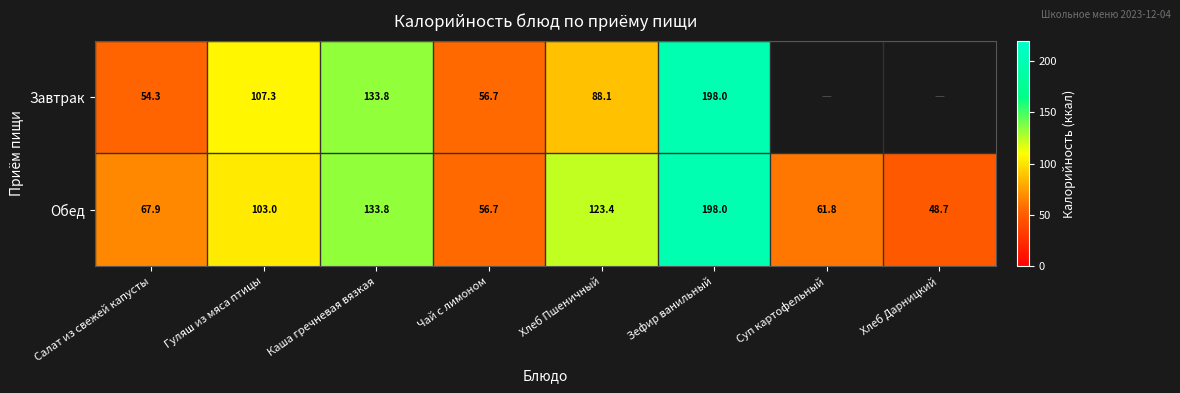

Is it true that Обед equals 103.0 at Гуляш из мяса птицы?

True